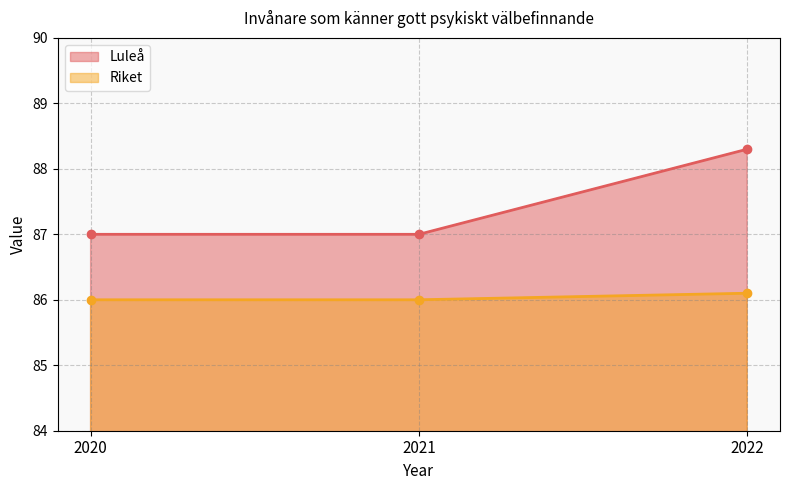

What is the lowest value of the Riket series?

86.0